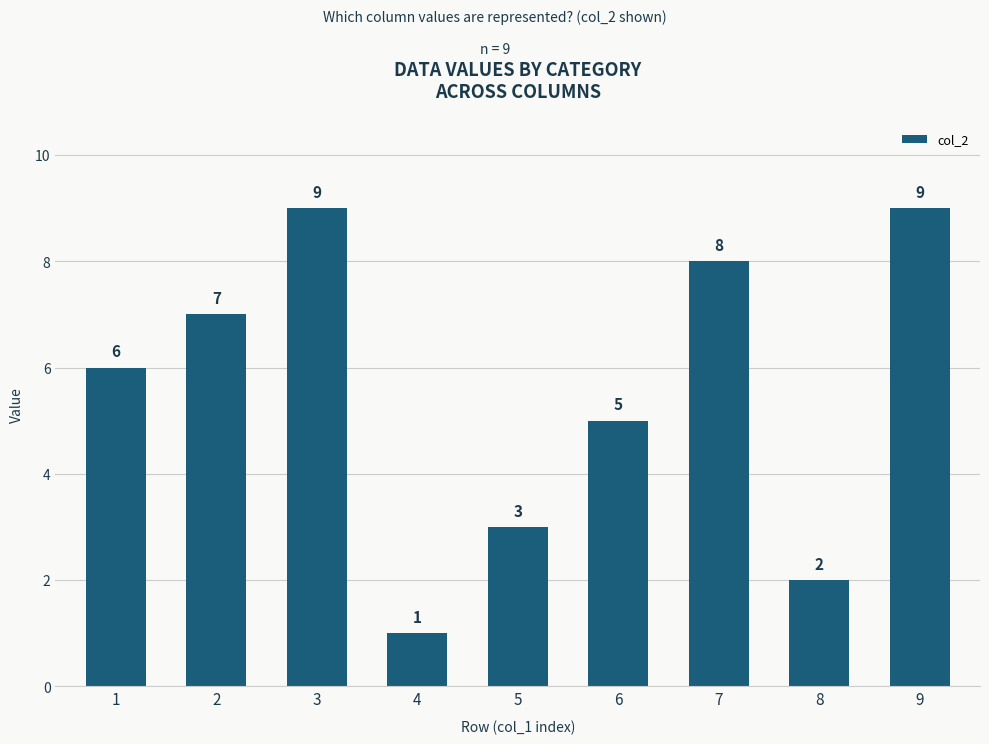

What is the smallest value displayed?

1